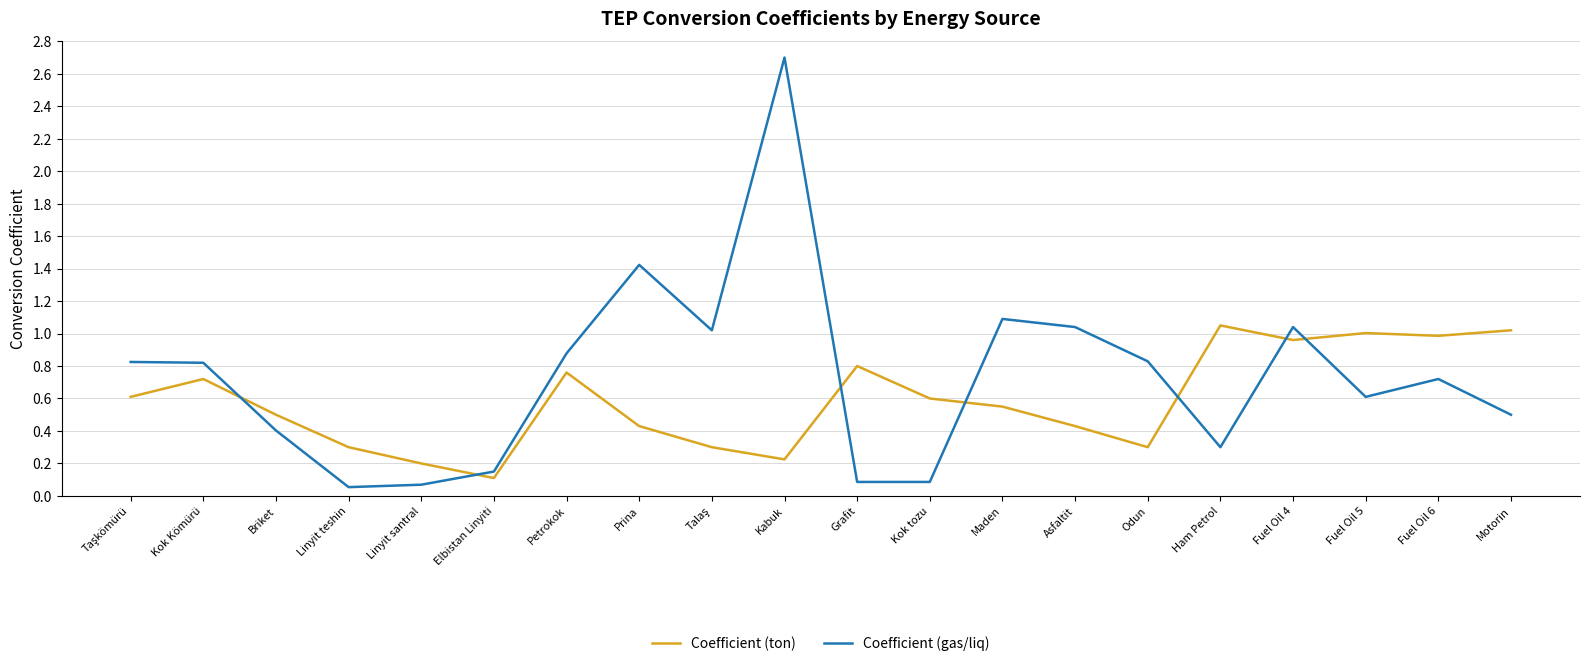

Between Asfaltit and Odun, which series saw the biggest shift?

Coefficient (gas/liq)